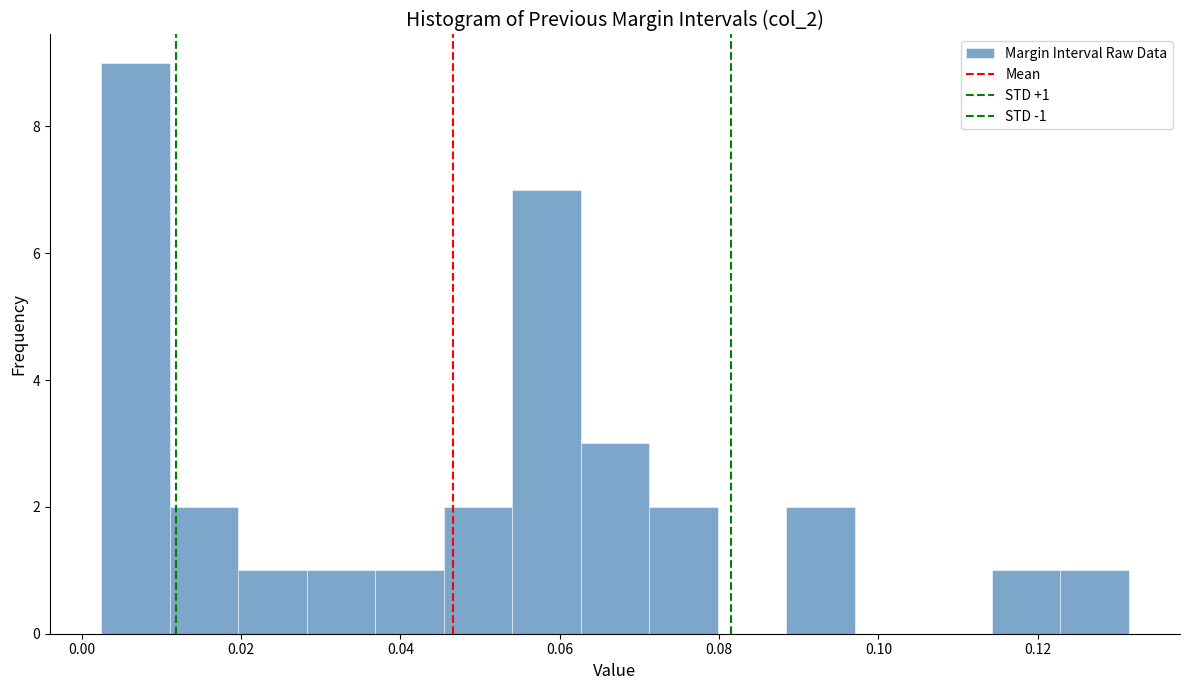

Which range on the x-axis has the tallest bar?

0.002 to 0.012